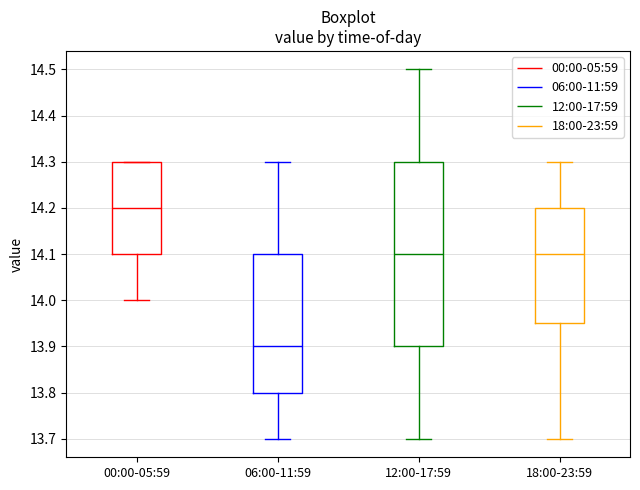

Reading left to right, read every box against the y-axis: the position of its median line, the range the box covers, and the ends of its whiskers. The values are not printed on the chart, so give them approximately, as read against the axis.

00:00-05:59: median 14.20, box 14.10 to 14.30, whiskers 14.00 to 14.30
06:00-11:59: median 13.90, box 13.80 to 14.10, whiskers 13.70 to 14.30
12:00-17:59: median 14.10, box 13.90 to 14.30, whiskers 13.70 to 14.50
18:00-23:59: median 14.10, box 13.95 to 14.20, whiskers 13.70 to 14.30